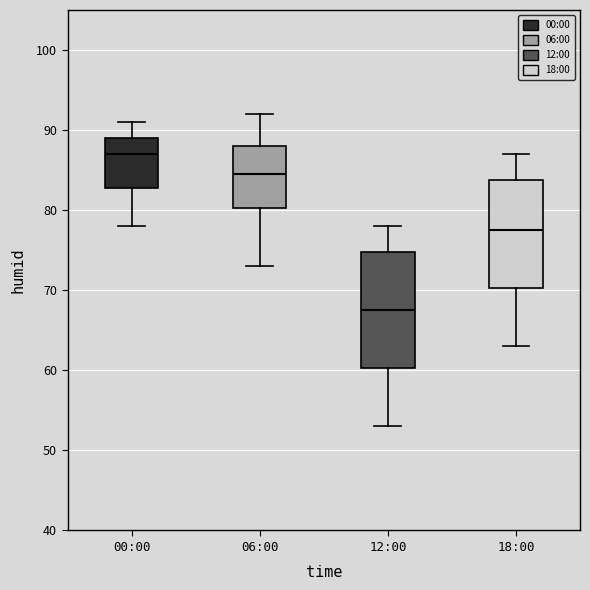

Which box is the tallest, from its lower edge to its upper edge?

12:00